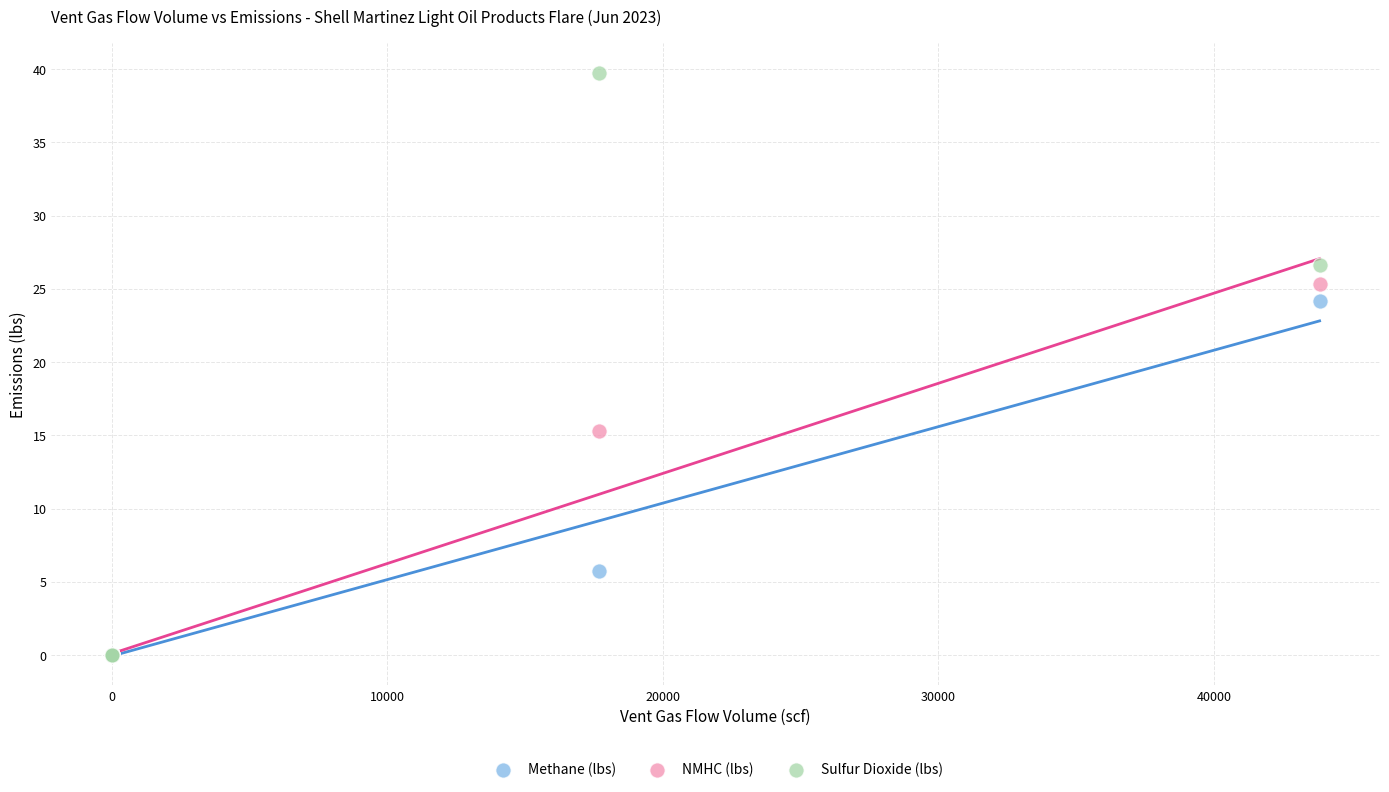

Across all series, what Y value is closest to 19?

15.3